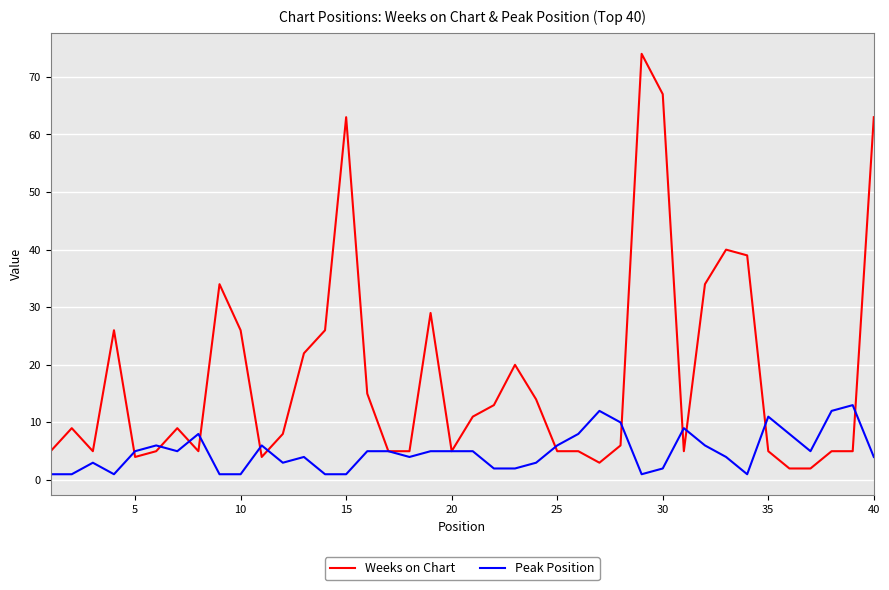

After their last crossing, which series has the higher values: Peak Position or Weeks on Chart?

Weeks on Chart